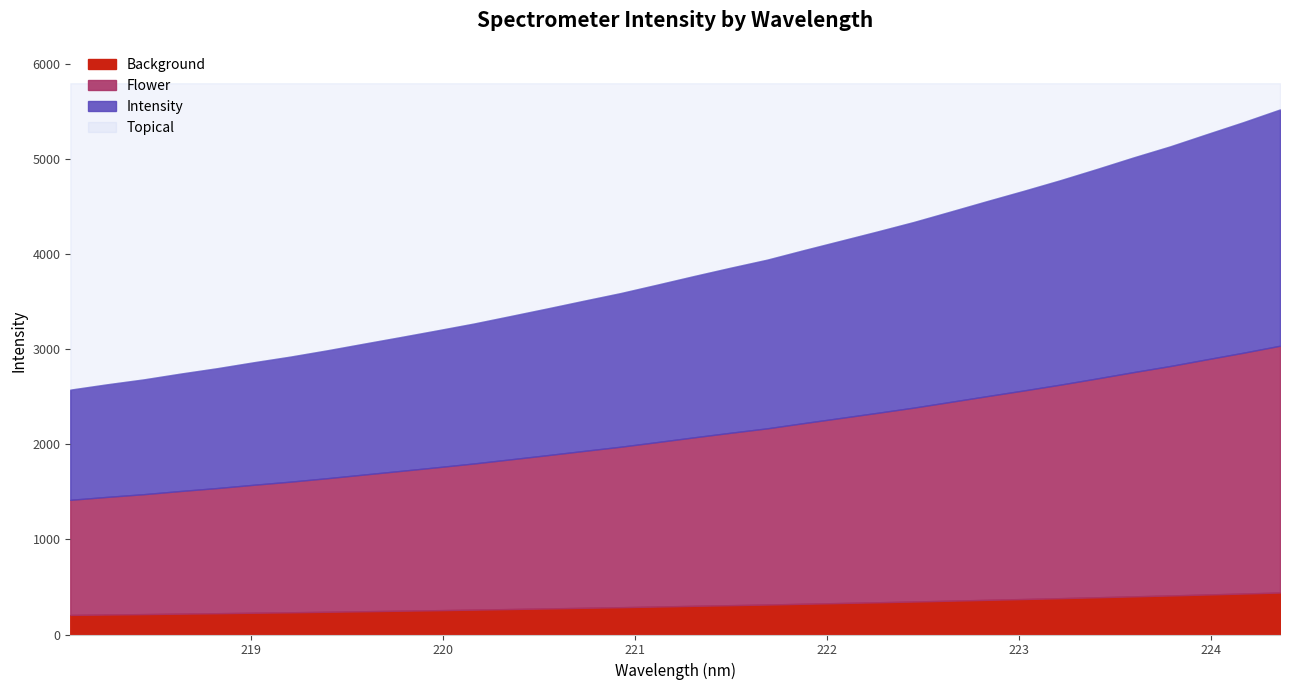

What is the change in value from 5 to 21?

+1276.6